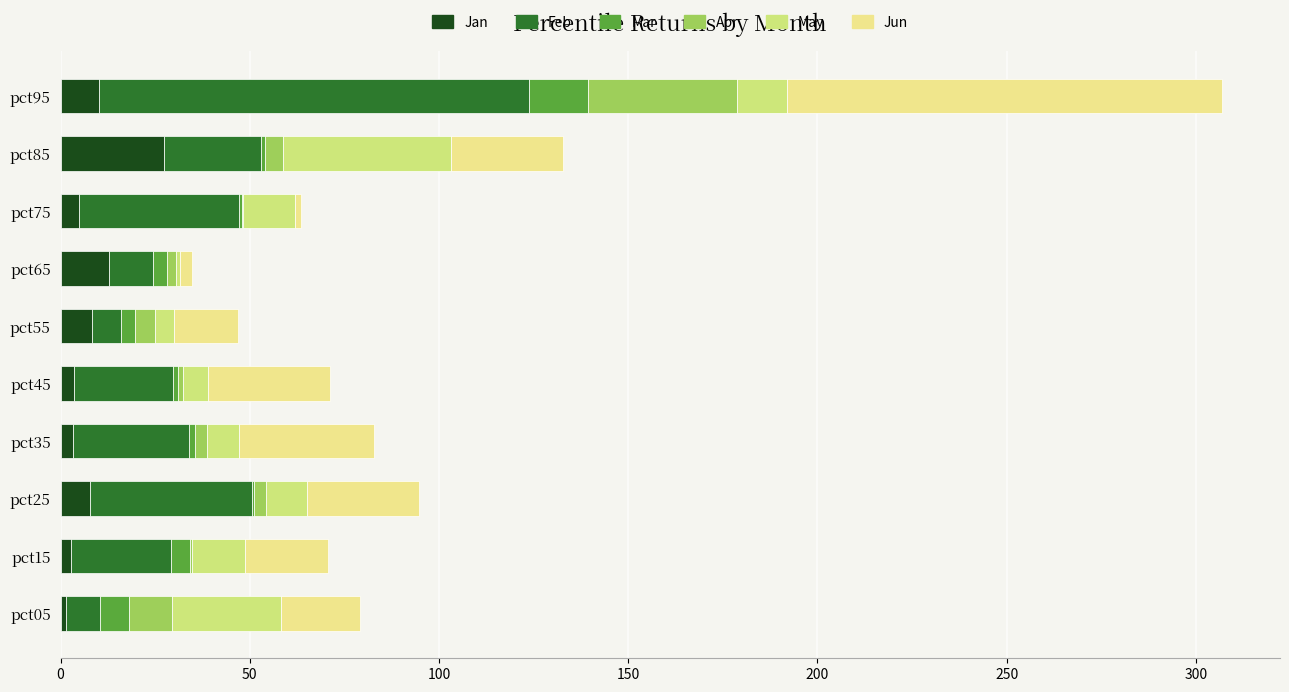

How many data points does each series have?

10